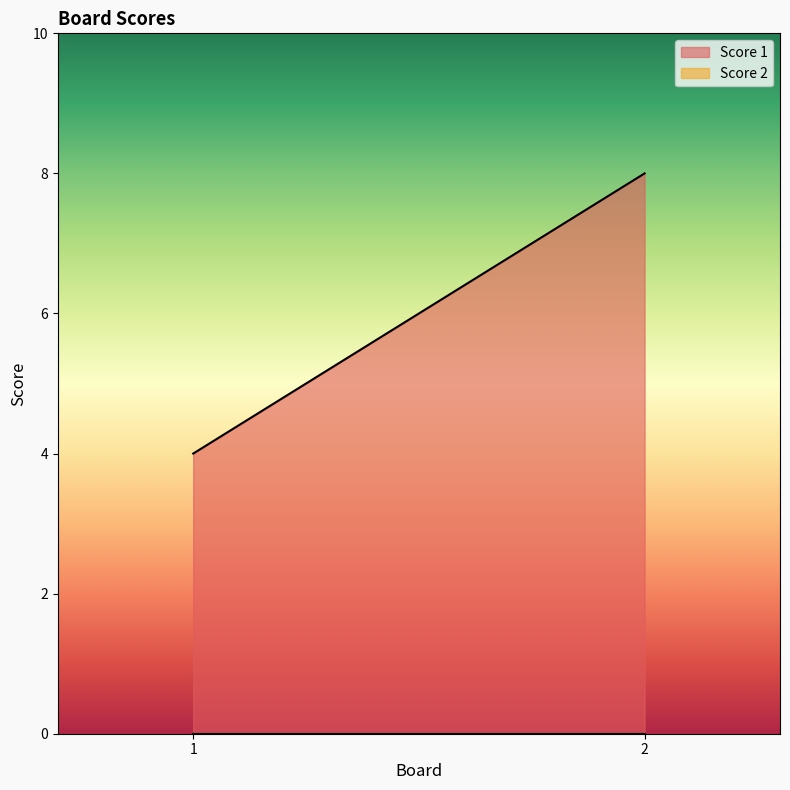

Is the value of Score 2 at 1 greater than the value of Score 1 at 2?

No